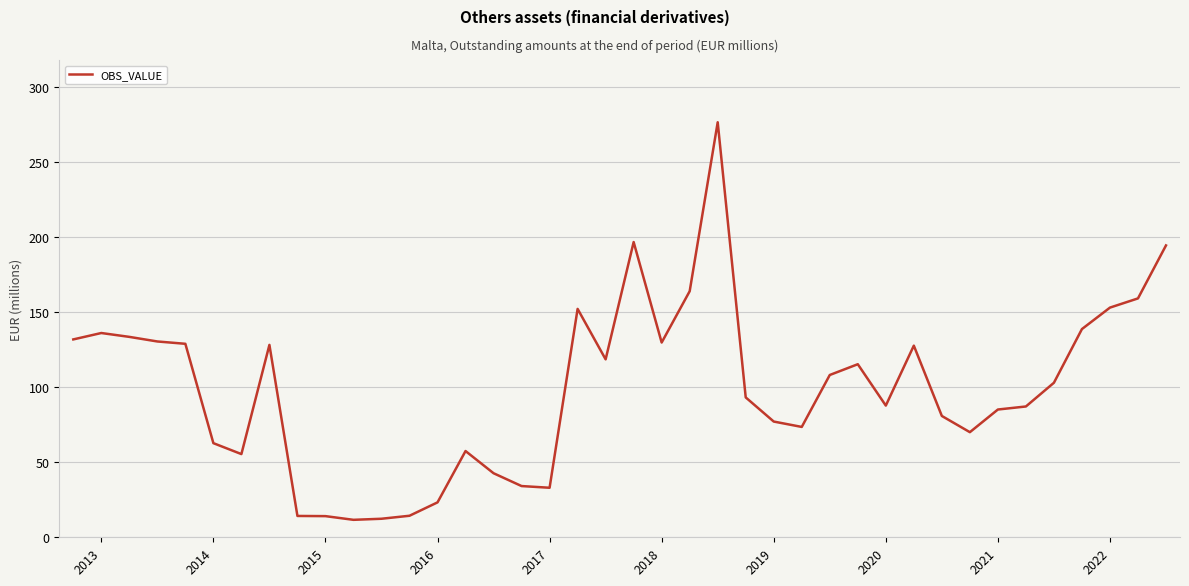

What is the minimum value shown in the chart?

11.6